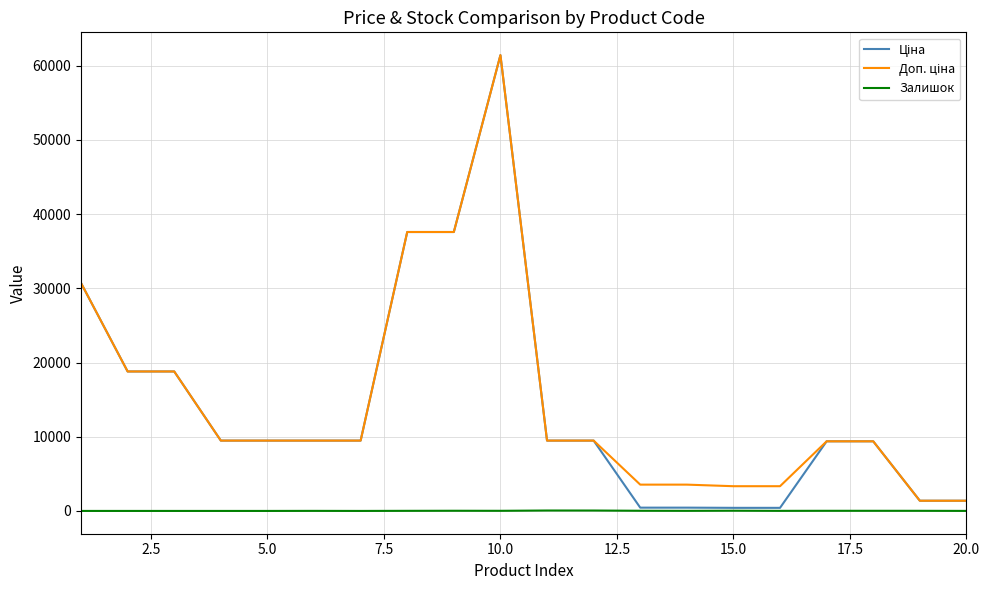

What is the maximum value shown in the chart?

61434.3